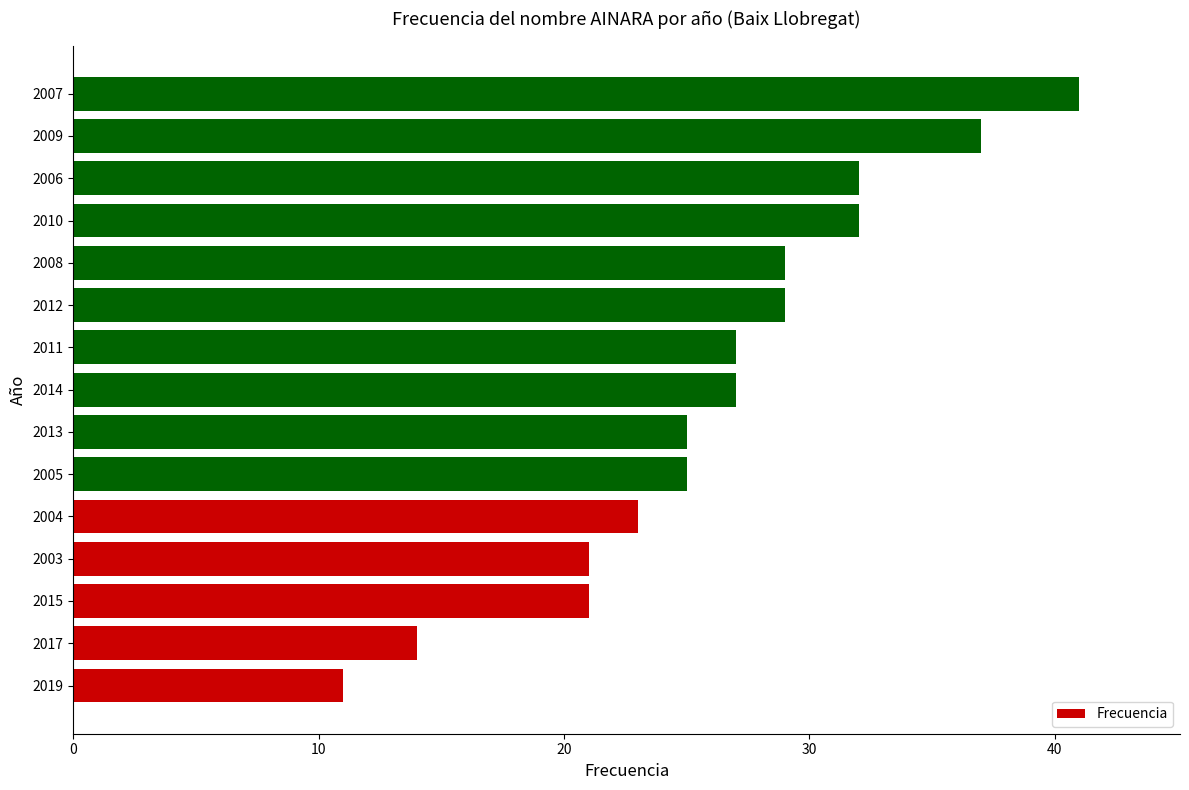

What is the approximate value at 2011, to the nearest 10?

30